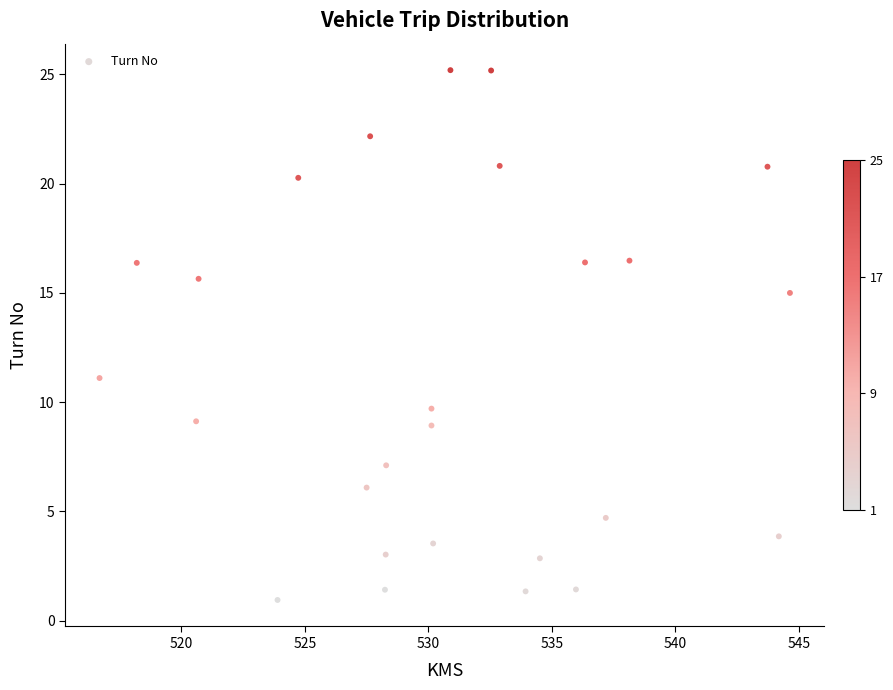

What is the range of X values (max minus min)?

27.9